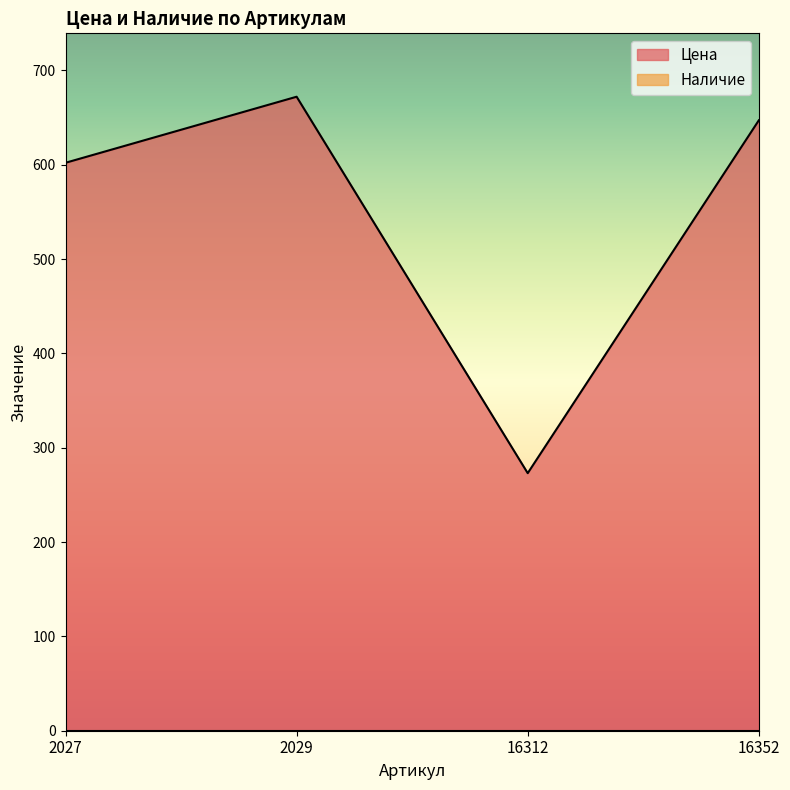

What is the approximate value at 16352, to the nearest 5?

645